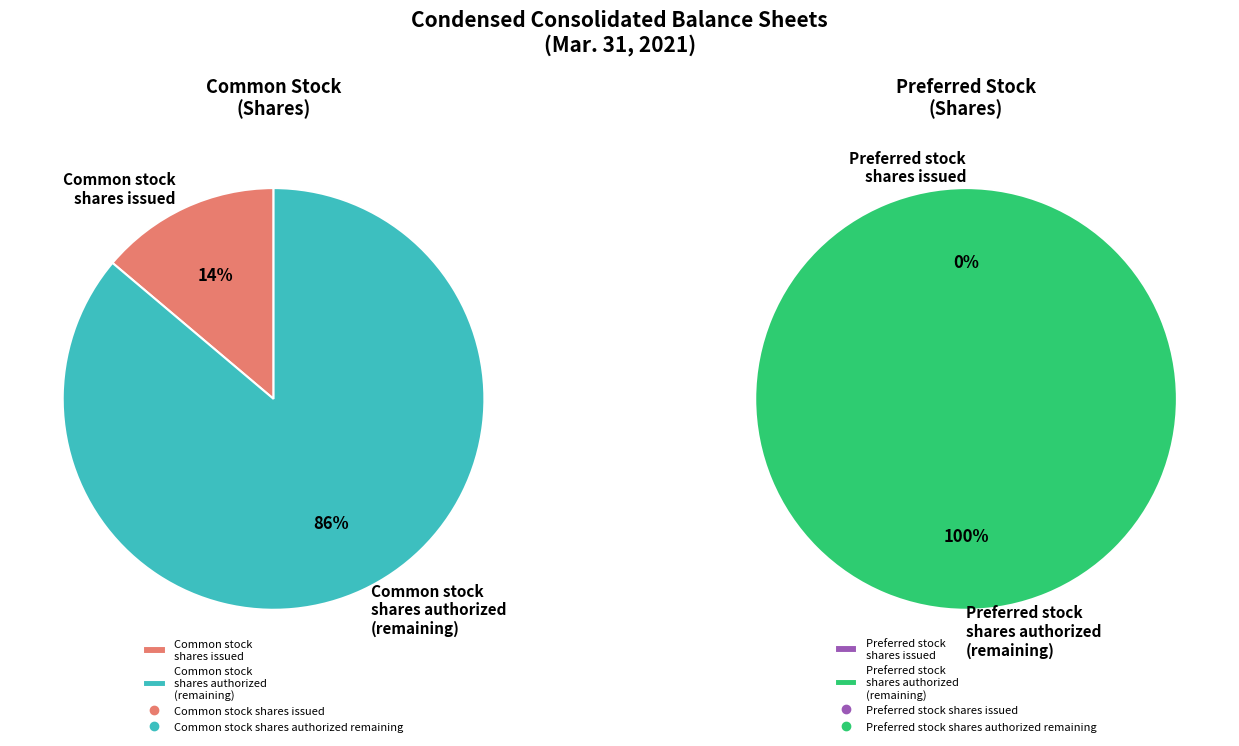

Do Common stock, shares issued and Common stock, shares authorized together represent more than half of the pie?

Yes